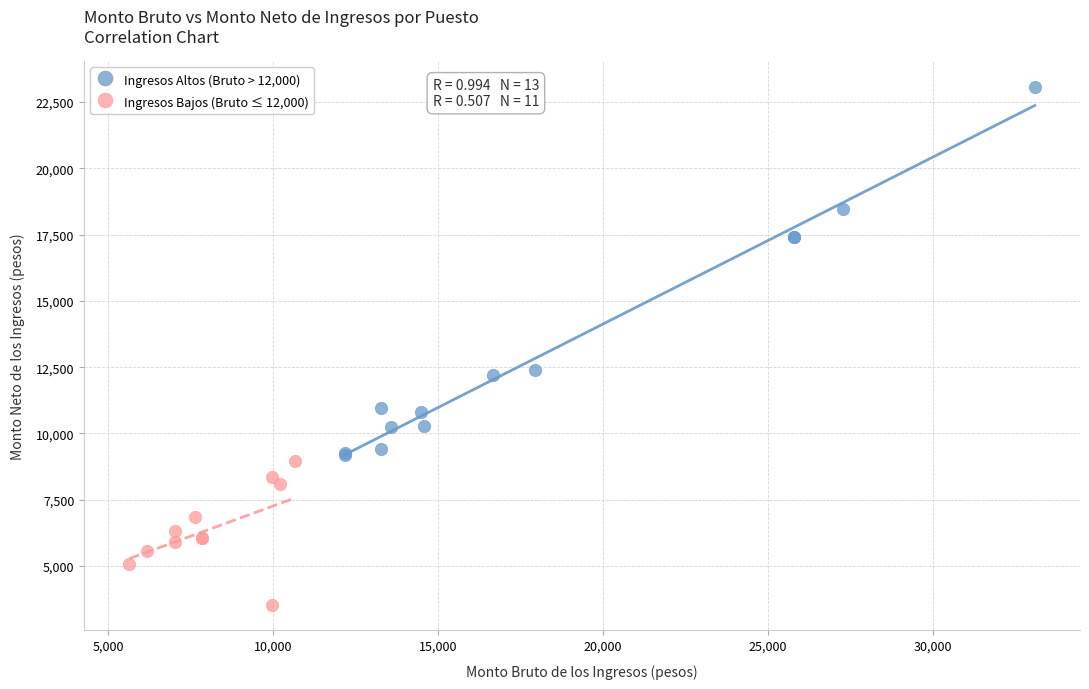

Which series has the largest Y range (max minus min)?

Ingresos Altos (Bruto > 12,000)